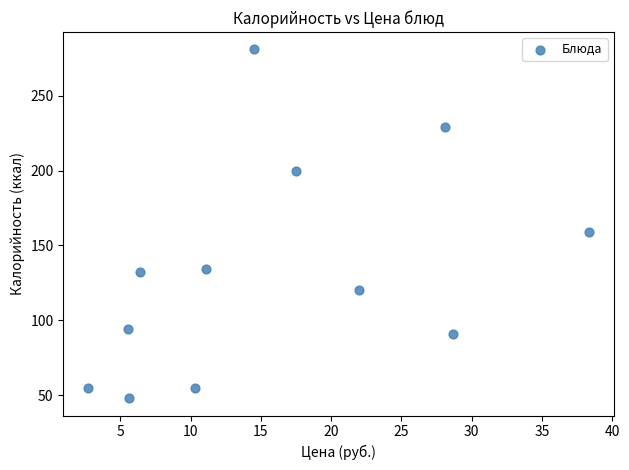

What Y value in the scatter plot is closest to 164?

159